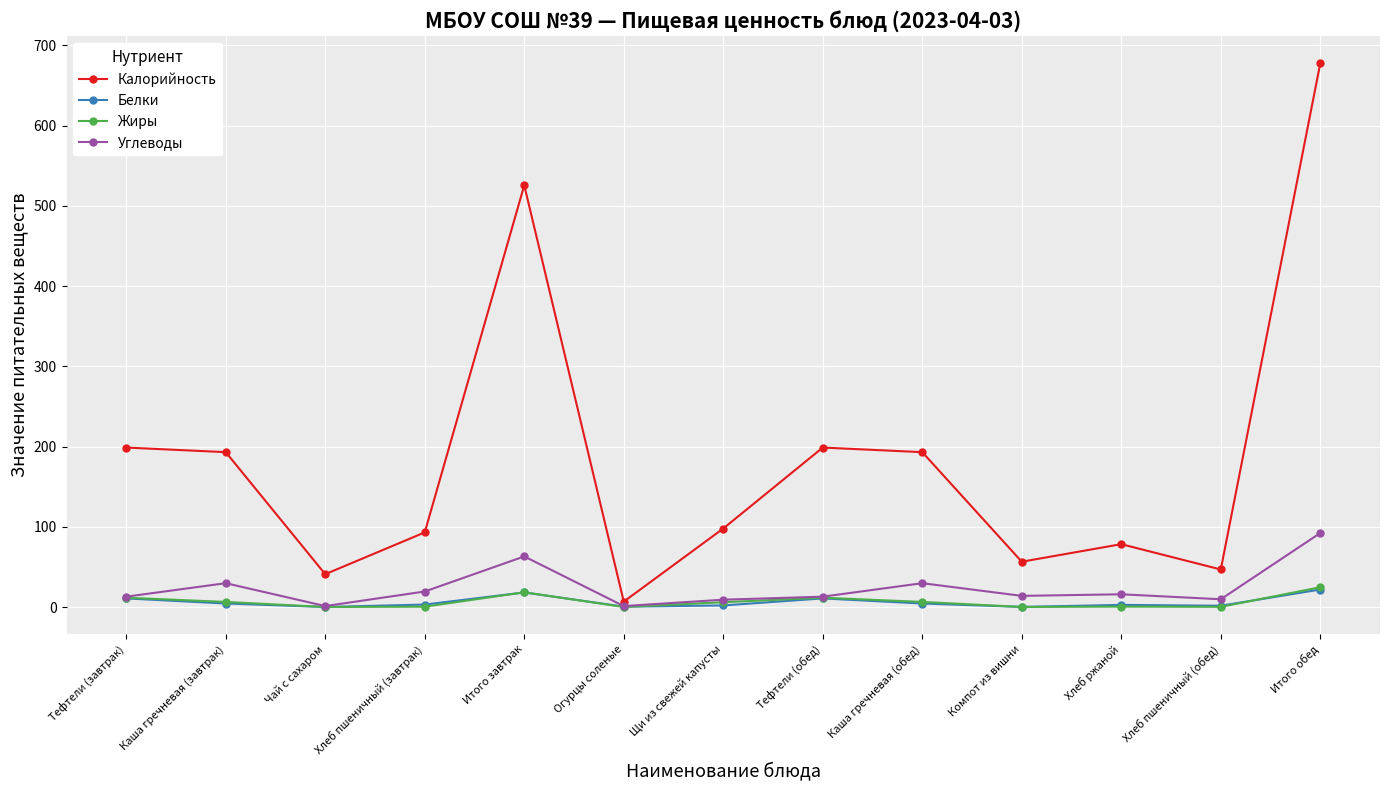

Does the chart display data point markers on the line(s)?

Yes